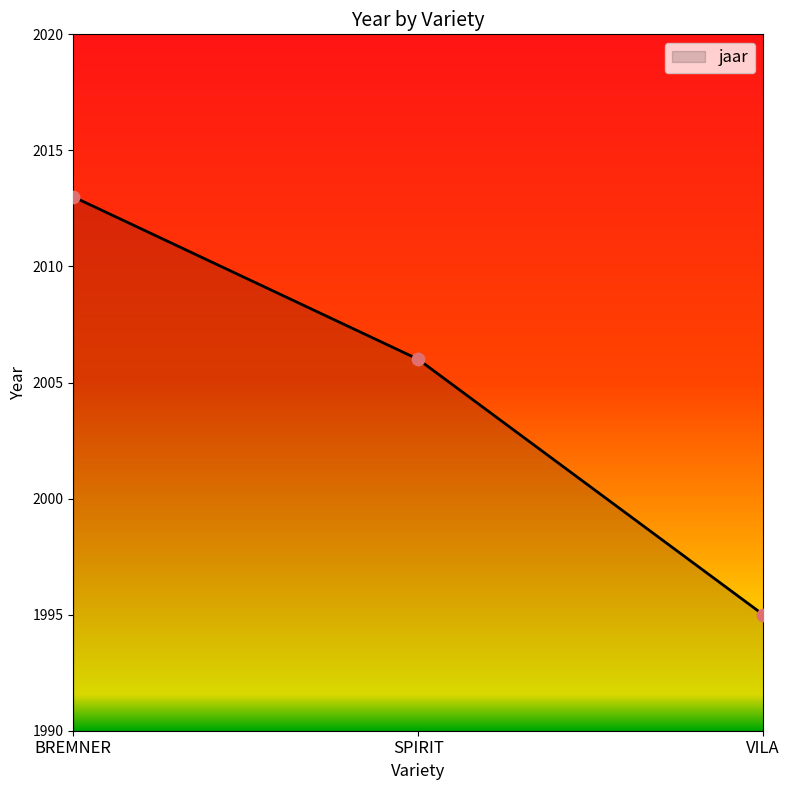

Which has a higher value, VILA or BREMNER?

BREMNER